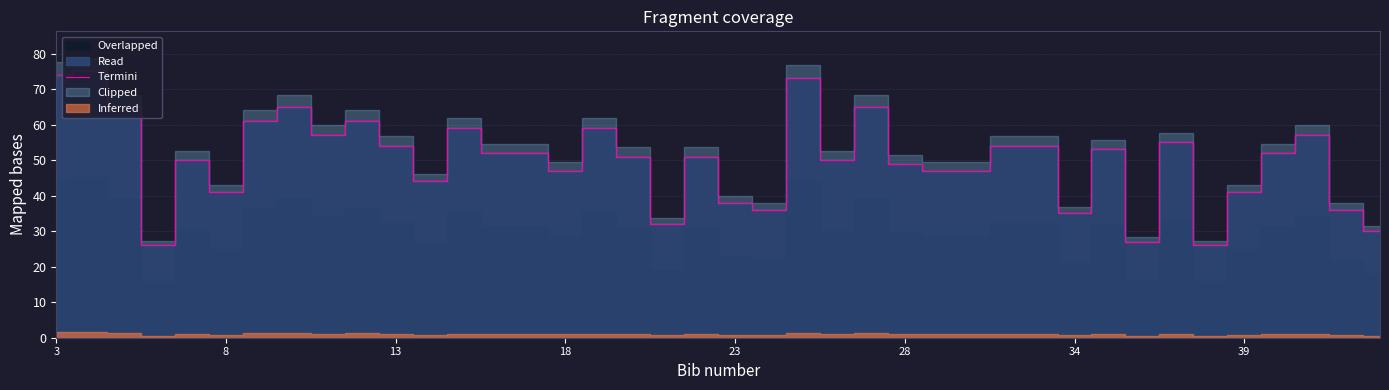

Which label corresponds to the smallest value in the chart?

18